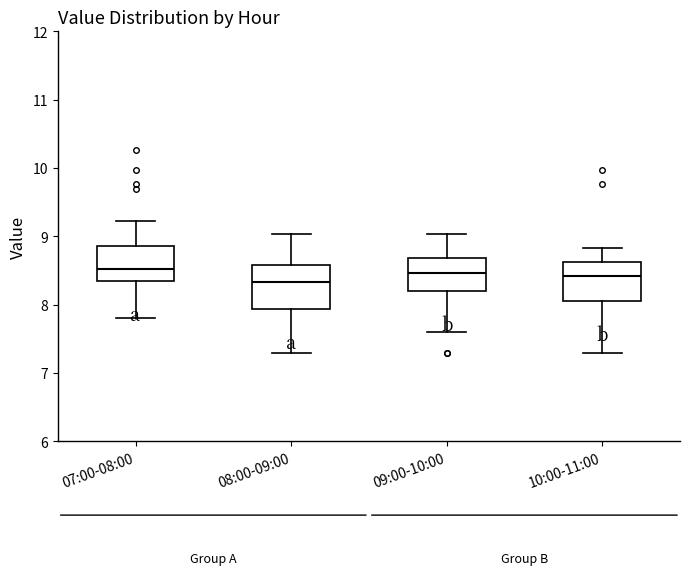

Reading left to right, read every box against the y-axis: the position of its median line, the range the box covers, and the ends of its whiskers. The values are not printed on the chart, so give them approximately, as read against the axis.

07:00-08:00: median 8.5, box 8.3 to 8.9, whiskers 7.8 to 9.2
08:00-09:00: median 8.3, box 7.9 to 8.6, whiskers 7.3 to 9.0
09:00-10:00: median 8.5, box 8.2 to 8.7, whiskers 7.6 to 9.0
10:00-11:00: median 8.4, box 8.0 to 8.6, whiskers 7.3 to 8.8